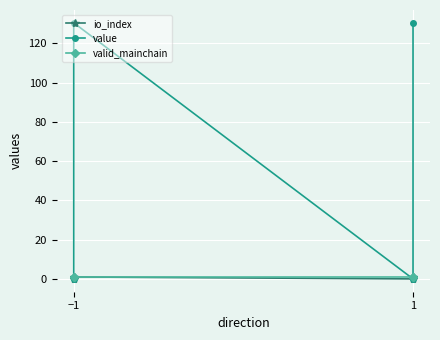

What is the sum of all value values?

260.9